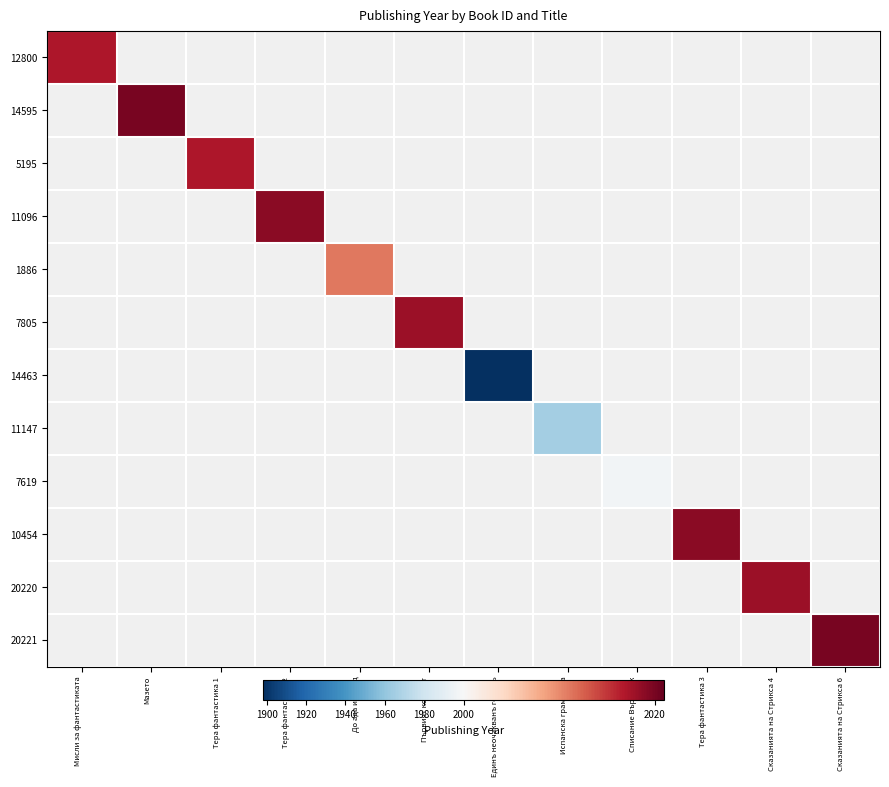

At how many categories does at least one series exceed 2006?

9